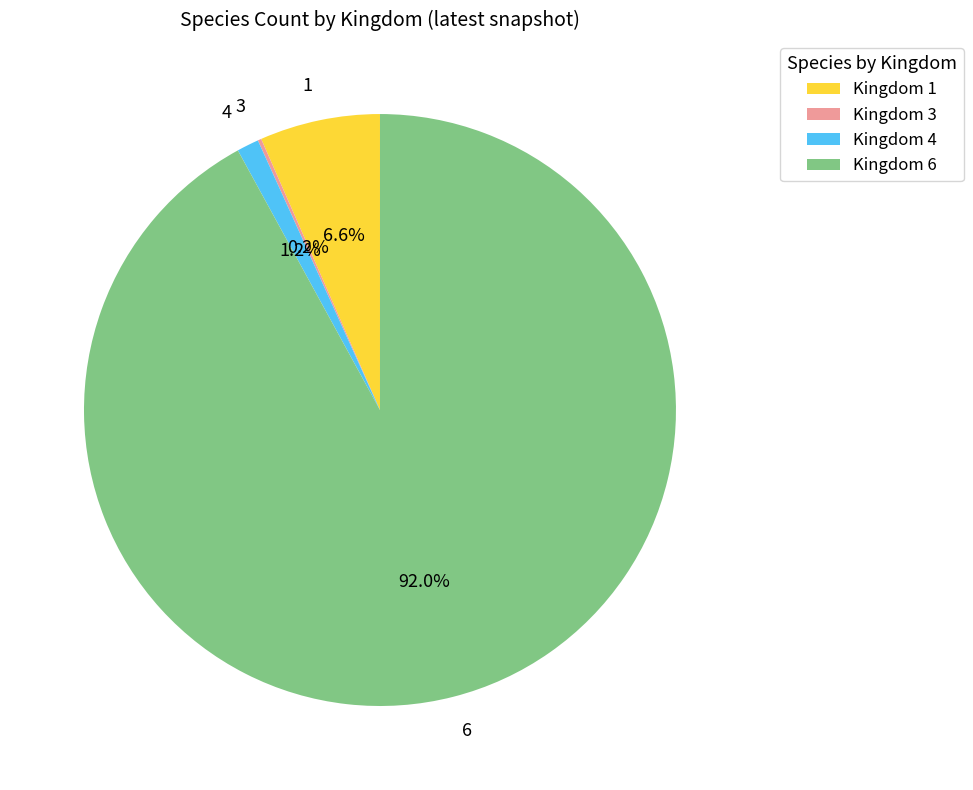

Combined, do 6 and 1 account for over 50%?

Yes